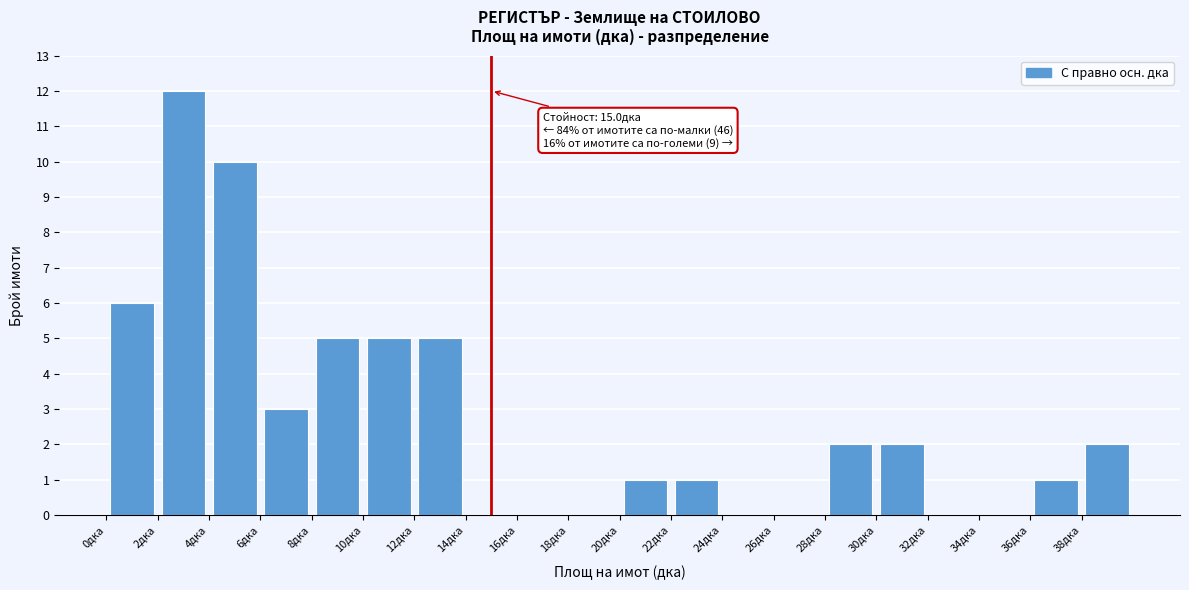

Over which range of the x-axis is the bar tallest?

2 to 4